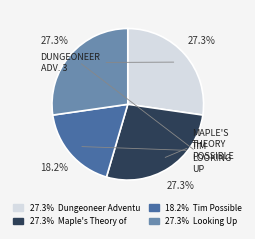

How much of the chart is everything except 18.2% Tim Possible?

81.8%